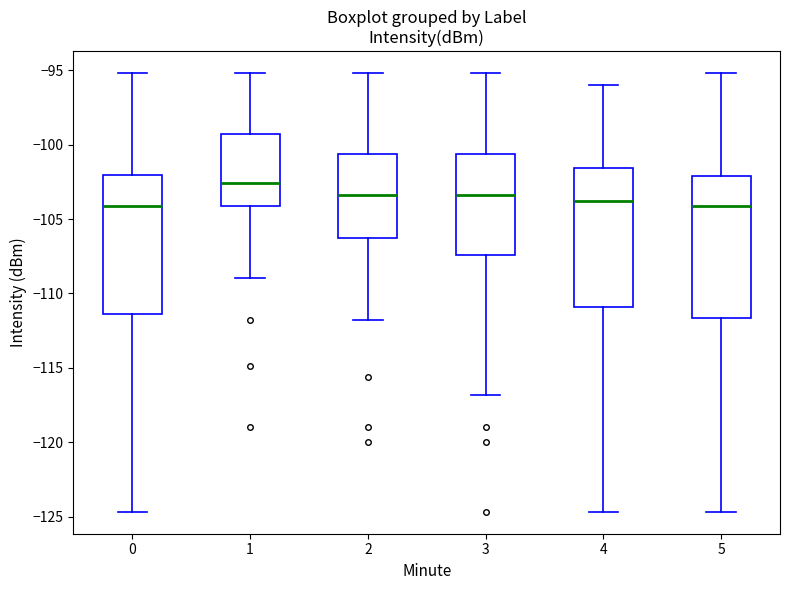

Which box's median line is the highest?

1